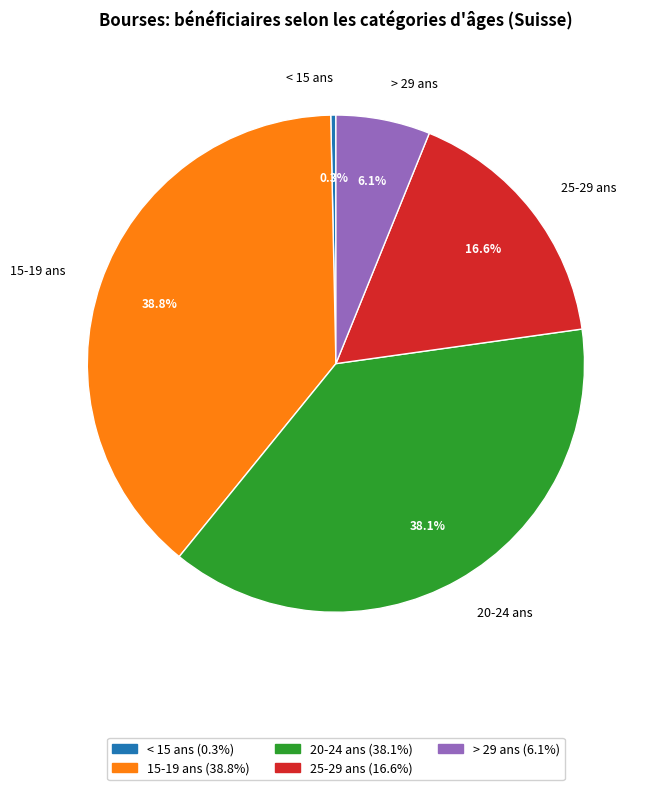

Between 25-29 ans and < 15 ans, which is larger?

25-29 ans